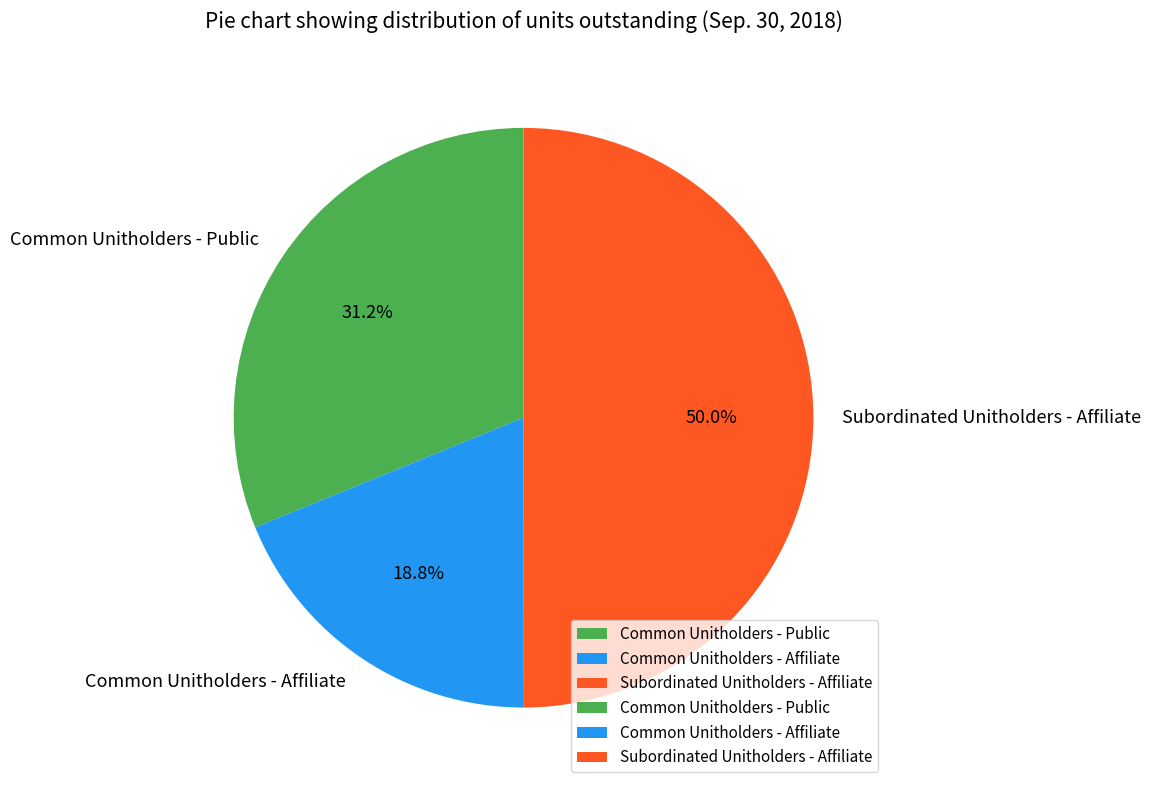

How many segments does this pie chart have?

3